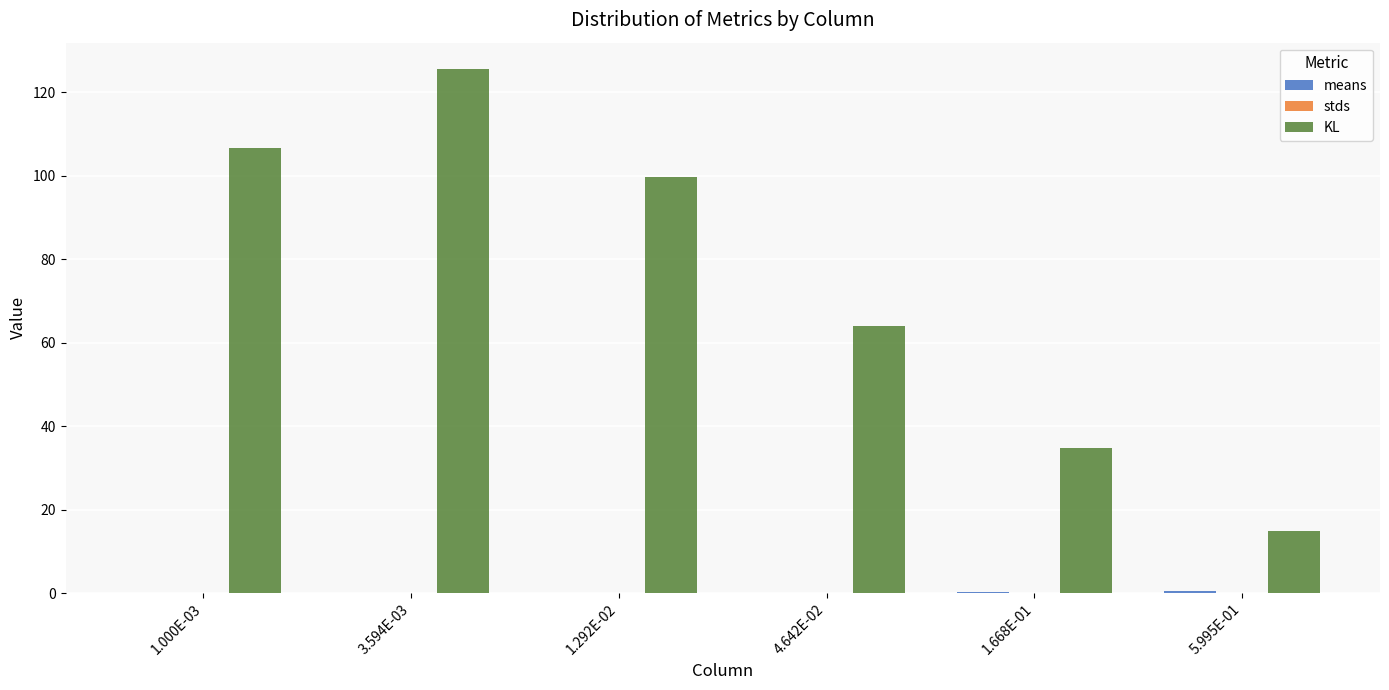

Count the number of categories in the chart.

6